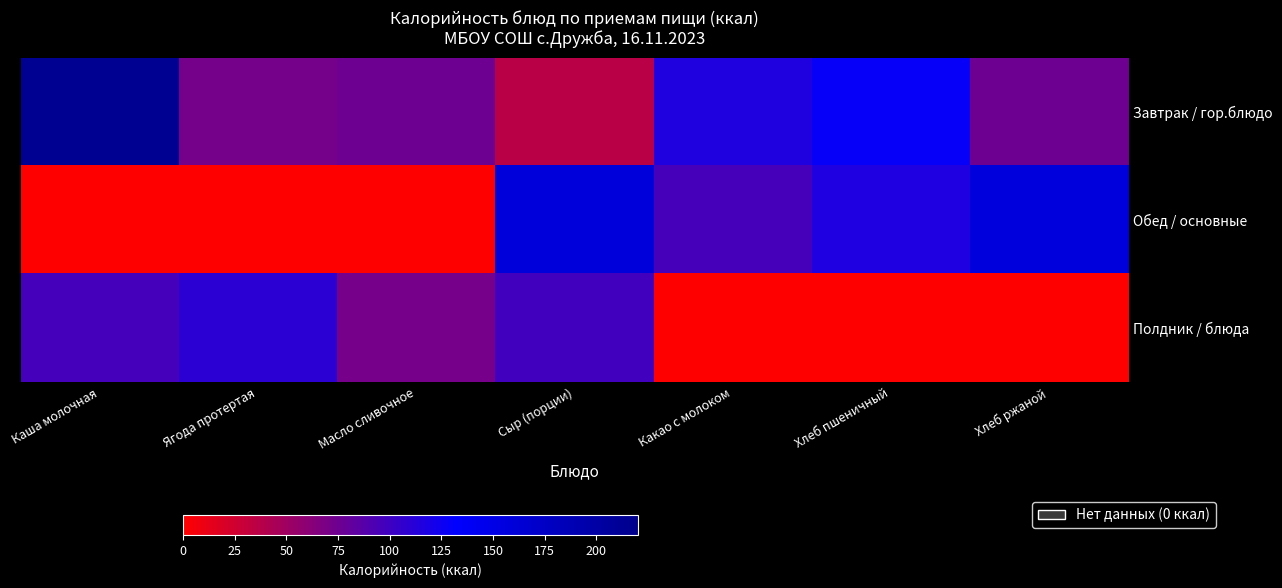

What is the total value across all series at Сыр (порции)?

294.0